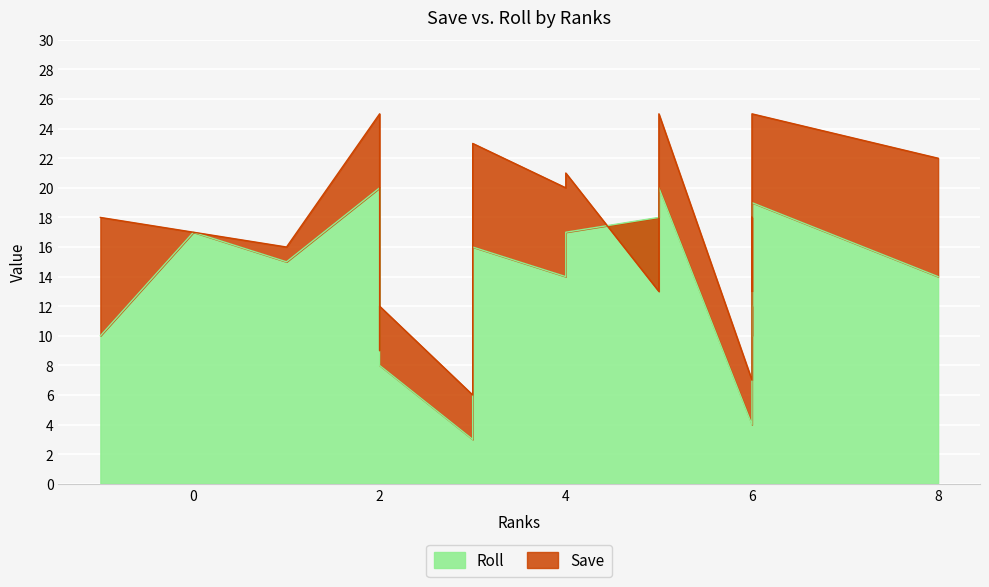

How many values in the Roll series exceed 14?

8